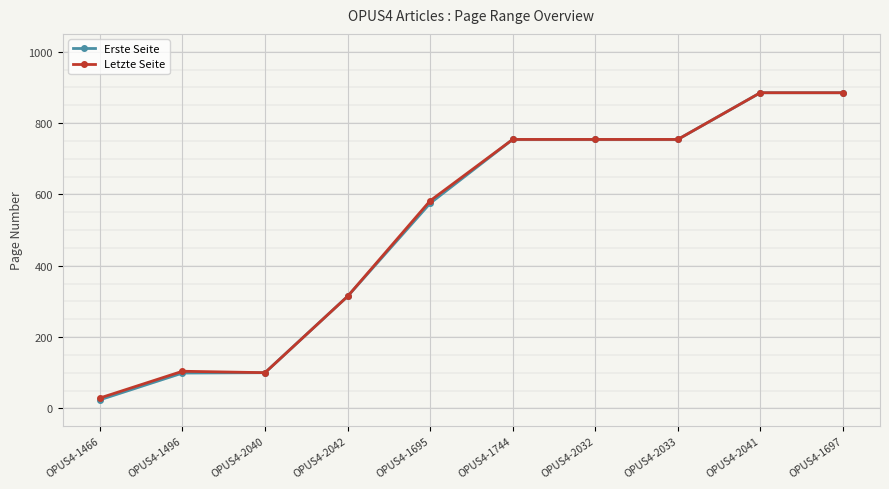

What is the total value across all series at OPUS4-1496?

203